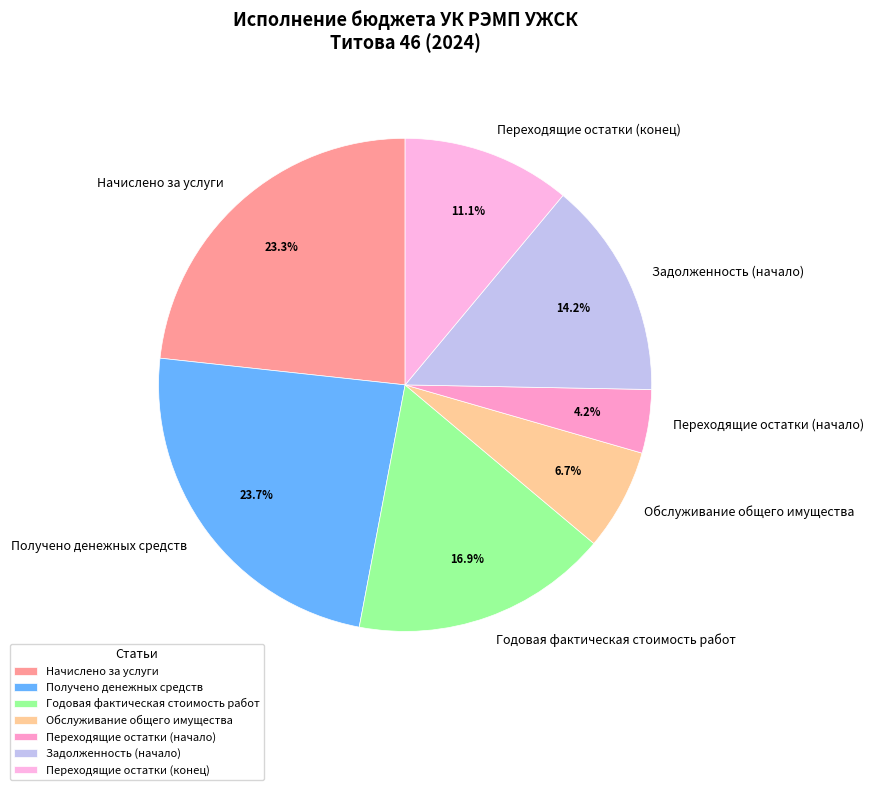

Which category has the smallest portion of the pie?

Переходящие остатки (начало)